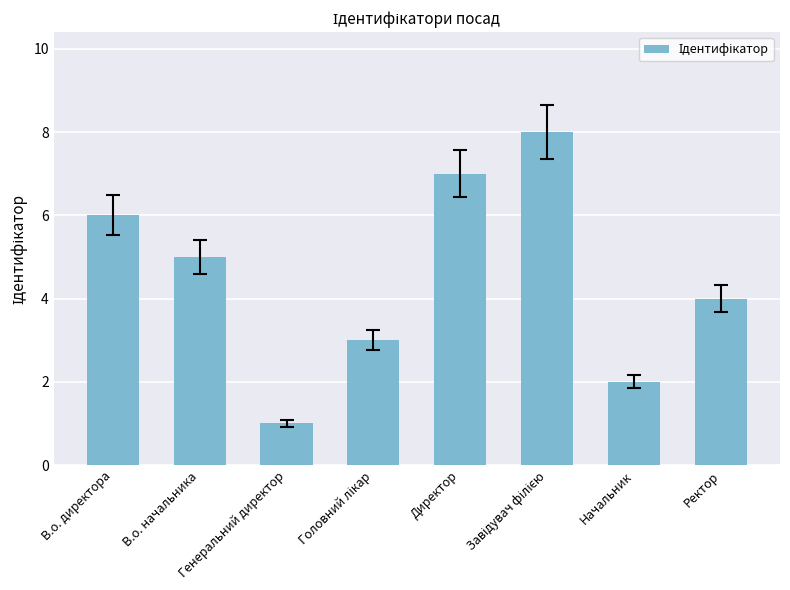

What value does the data have at В.о. директора?

6